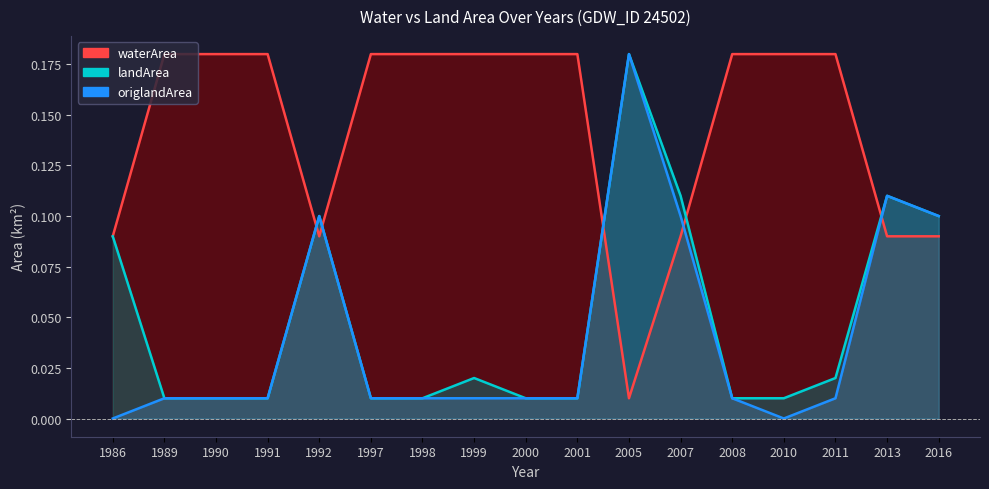

What are all the series names shown in the legend?

waterArea, landArea, origlandArea